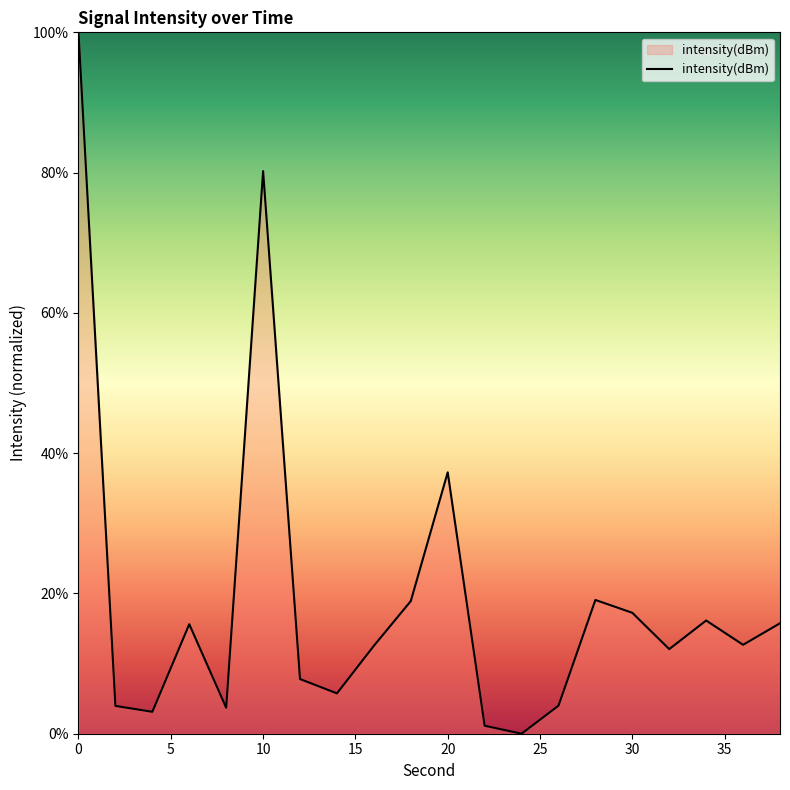

What is the difference between the maximum and minimum values?

100.0